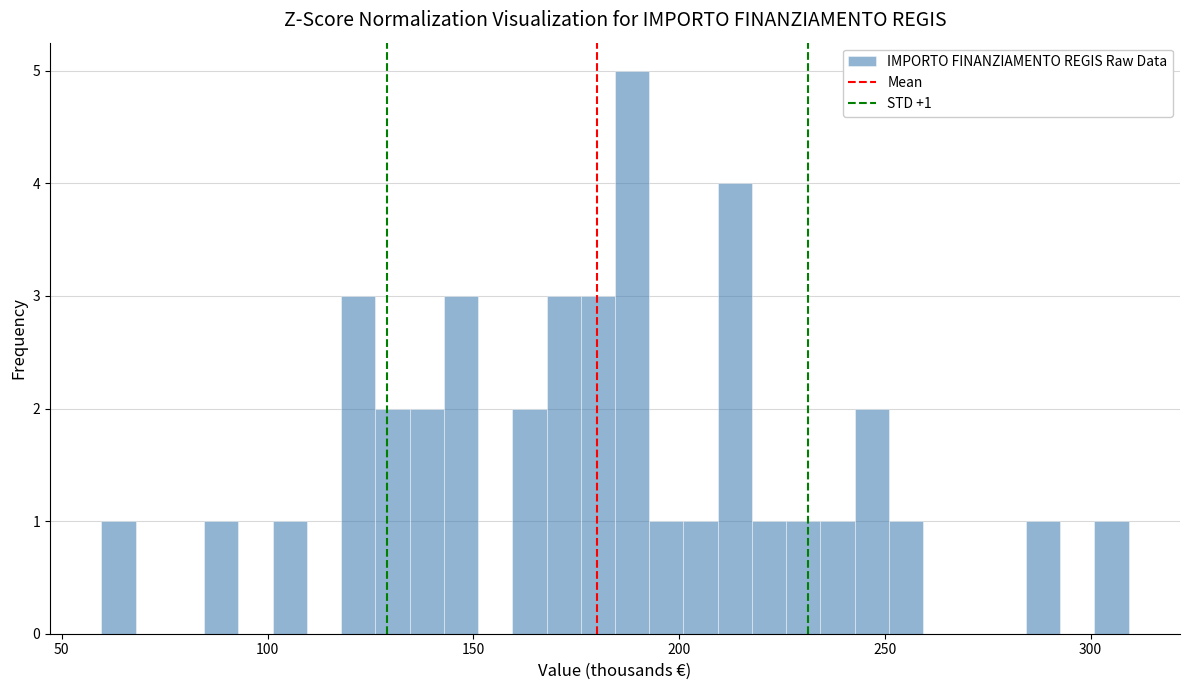

Around what value on the x-axis is the tallest bar? Give the approximate position of its centre, as read against the axis.

190